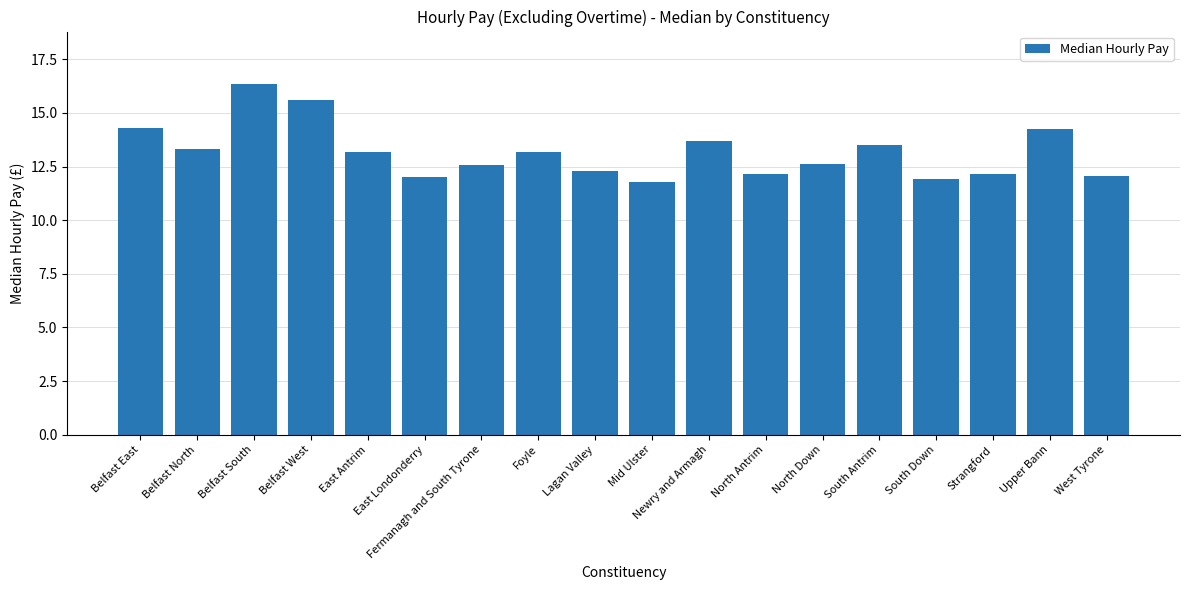

What is the difference between the values at West Tyrone and South Antrim?

1.5